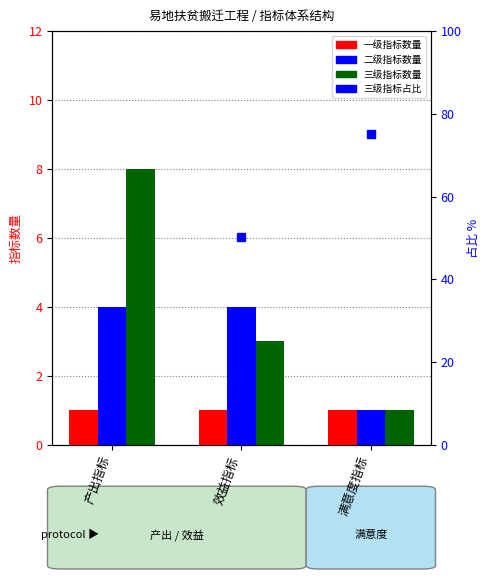

Which has a higher value, 产出指标 or 满意度指标?

产出指标